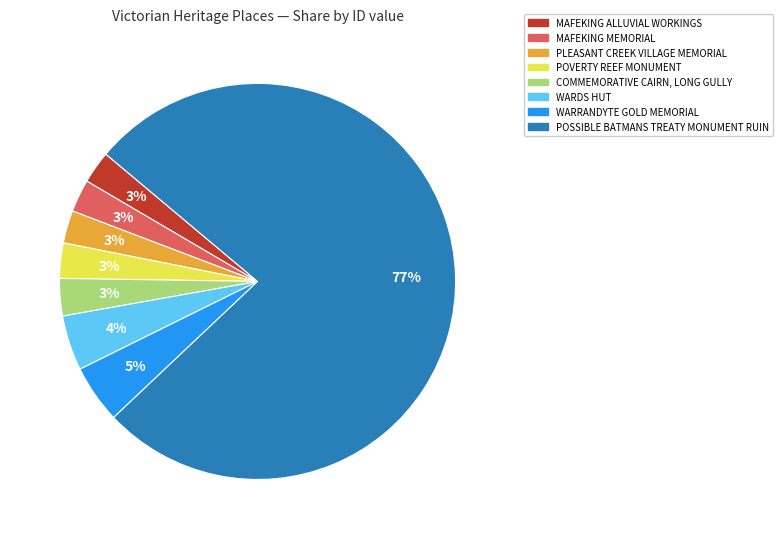

Which slice represents more than half of the pie?

POSSIBLE BATMANS TREATY MONUMENT RUIN